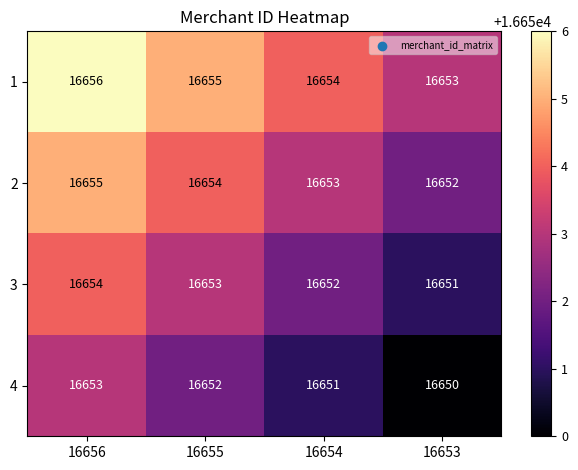

The value of 4 at 16654 is 16651. True or false?

True